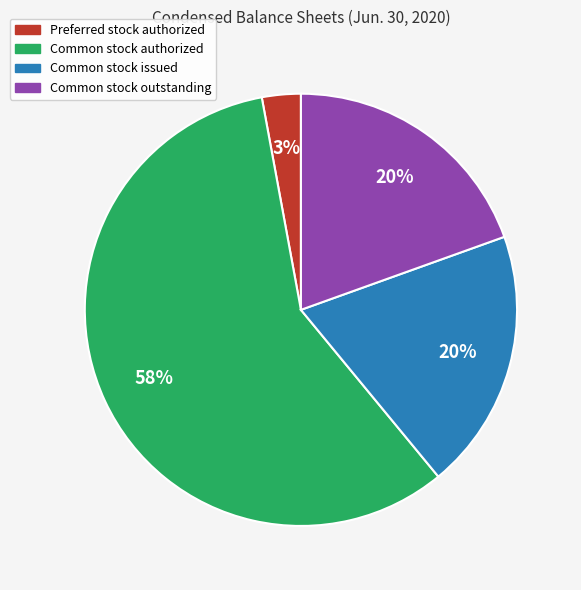

To the nearest percent, what is the difference between the Common stock issued and Preferred stock authorized slice percentages?

17%